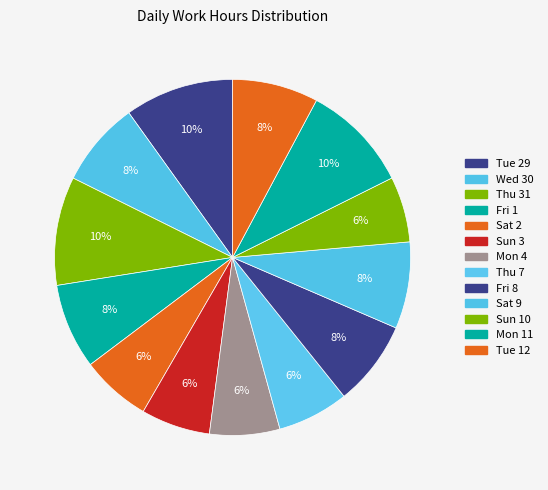

How many segments does this pie chart have?

13